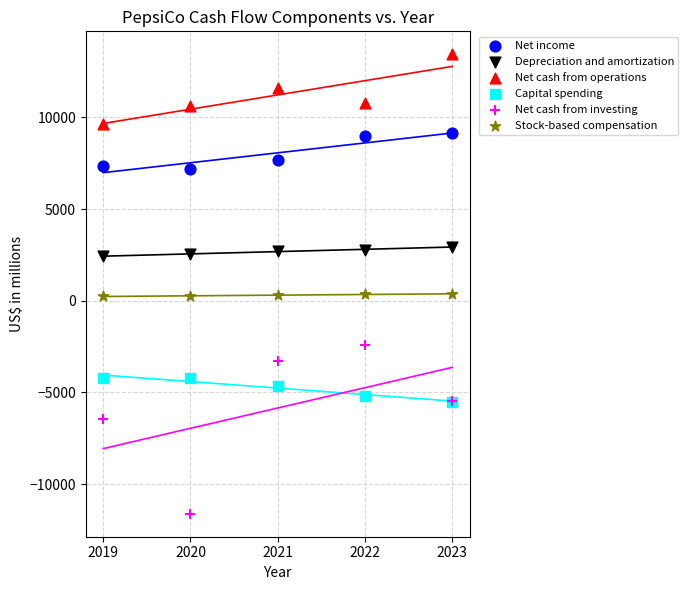

In the Net cash from investing series, what Y value is closest to -7024?

-6437